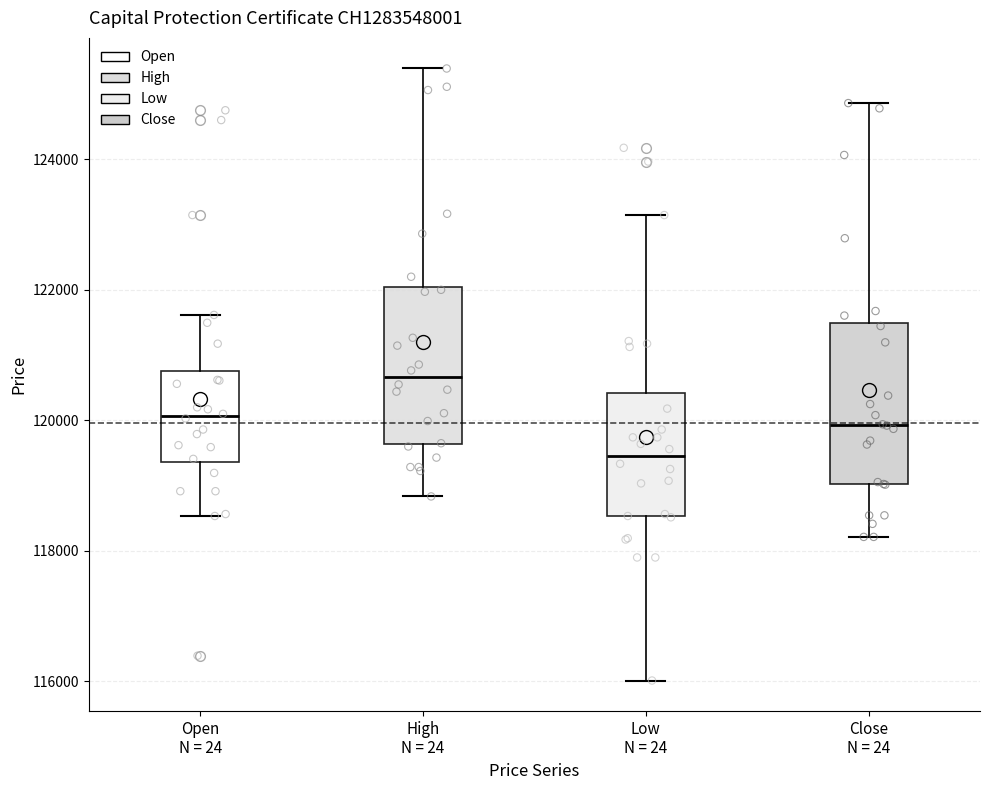

Reading left to right, read every box against the y-axis: the position of its median line, the range the box covers, and the ends of its whiskers. The values are not printed on the chart, so give them approximately, as read against the axis.

Open N = 24: median 120000, box 119400 to 120800, whiskers 118600 to 121600
High N = 24: median 120600, box 119600 to 122000, whiskers 118800 to 125400
Low N = 24: median 119400, box 118600 to 120400, whiskers 116000 to 123200
Close N = 24: median 120000, box 119000 to 121400, whiskers 118200 to 124800